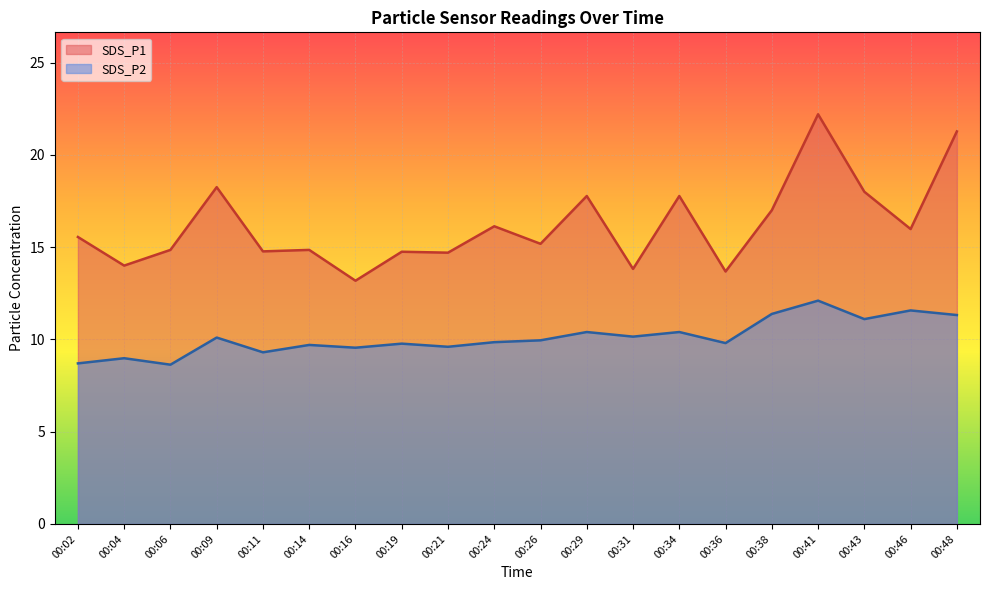

True or false: SDS_P1 and SDS_P2 cross at least once.

False